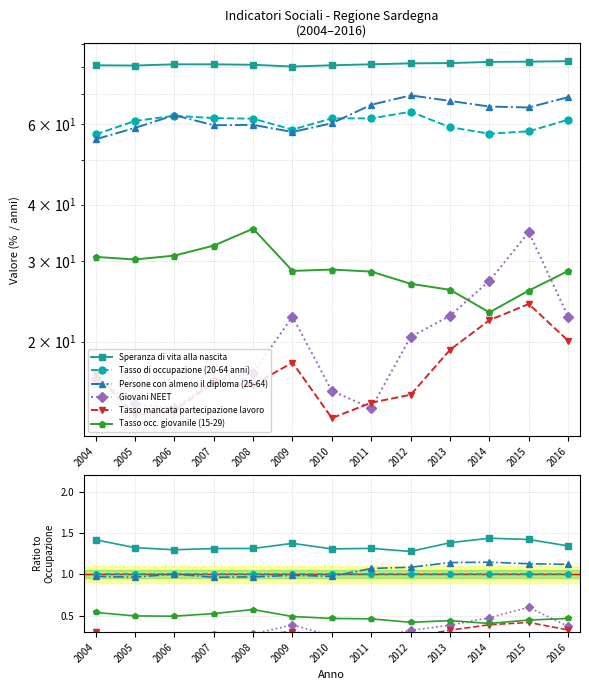

Does the chart have visible grid lines?

Yes